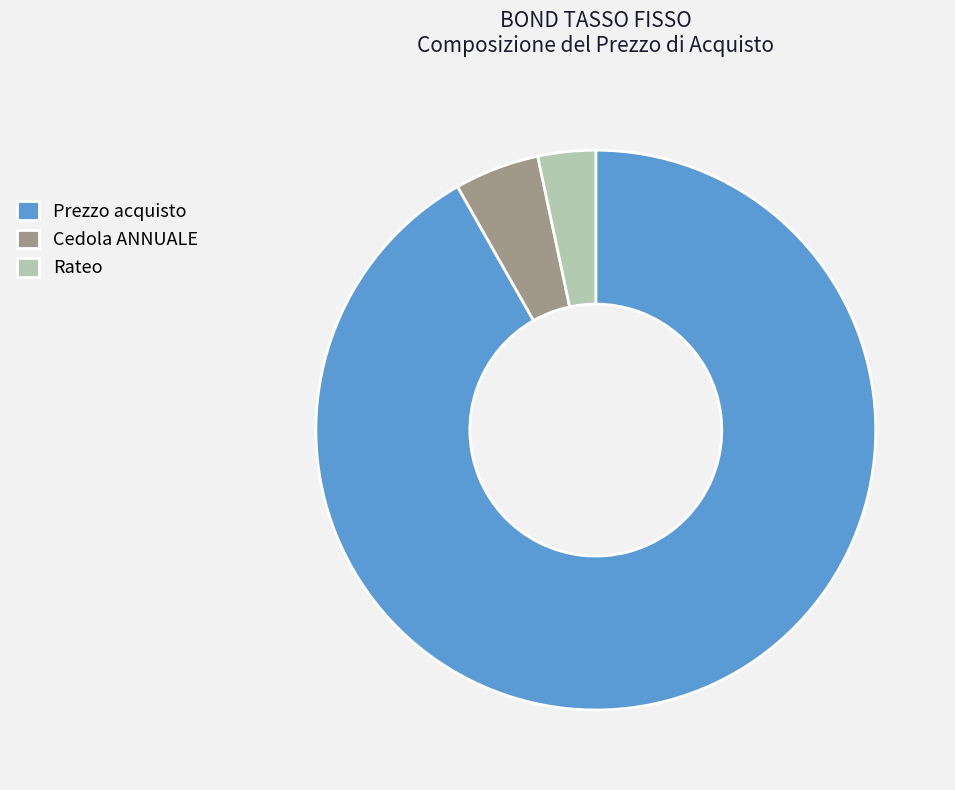

Between Prezzo acquisto and Rateo, which is larger?

Prezzo acquisto